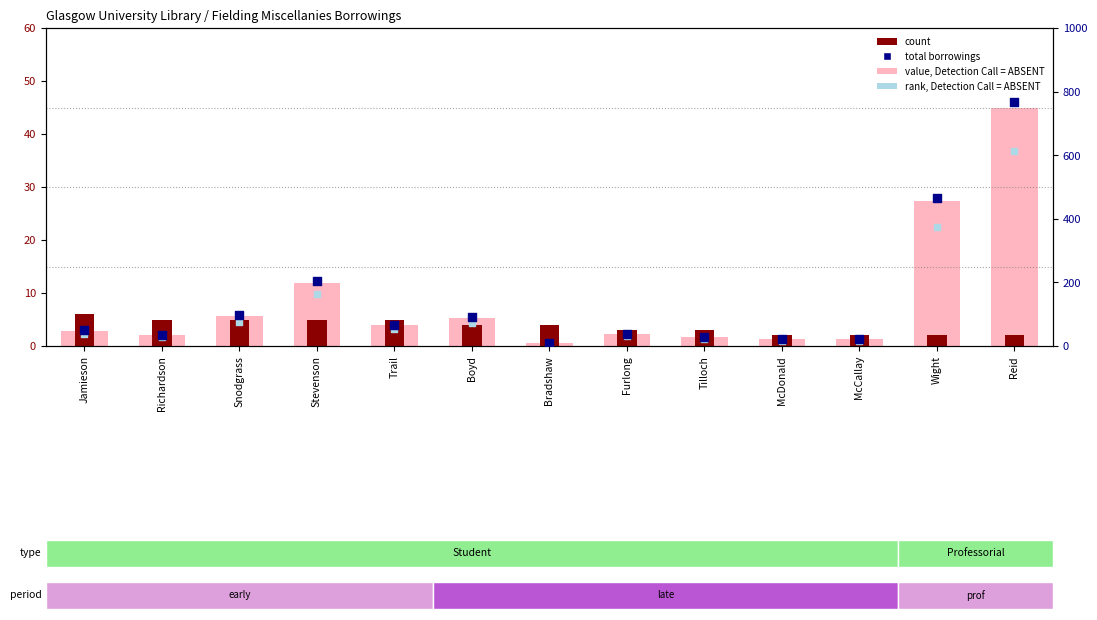

At which category is the sum across all series the highest?

Reid